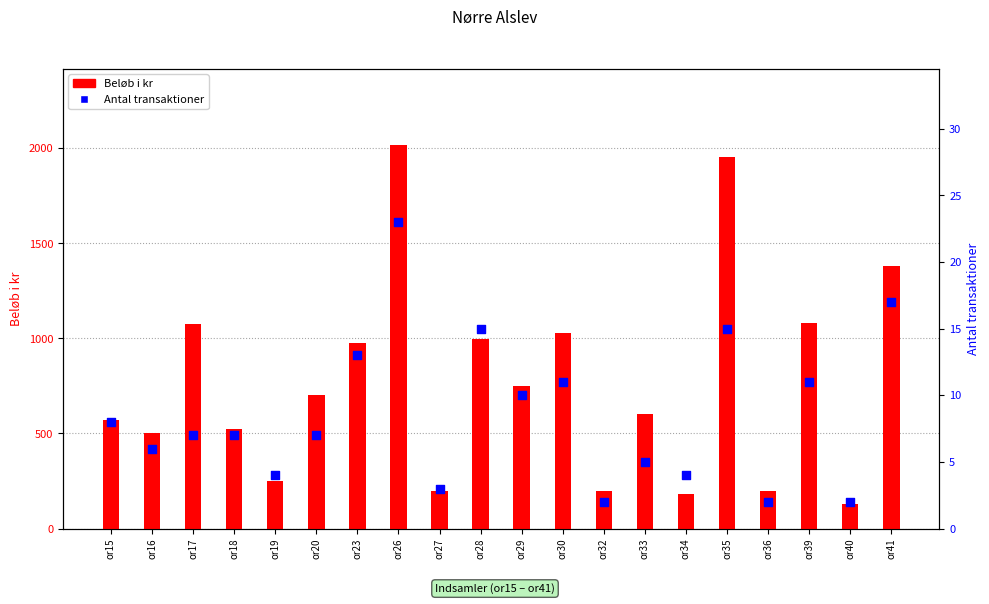

Is the value of Beløb i kr at or33 greater than the value of Antal transaktioner at or34?

Yes